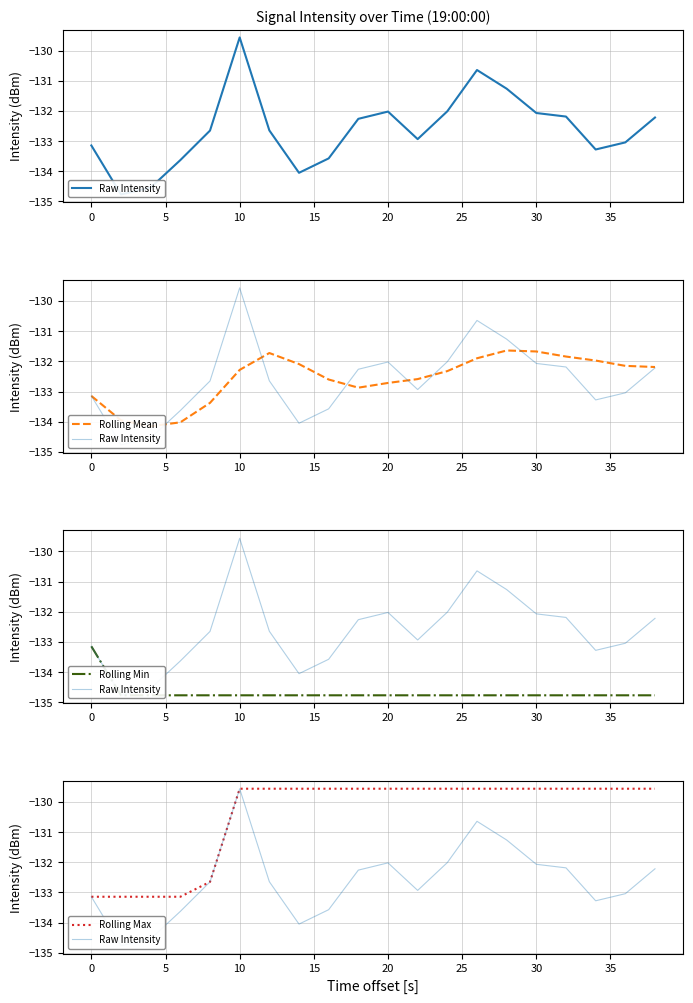

Which series has the largest total across all categories?

Rolling Max